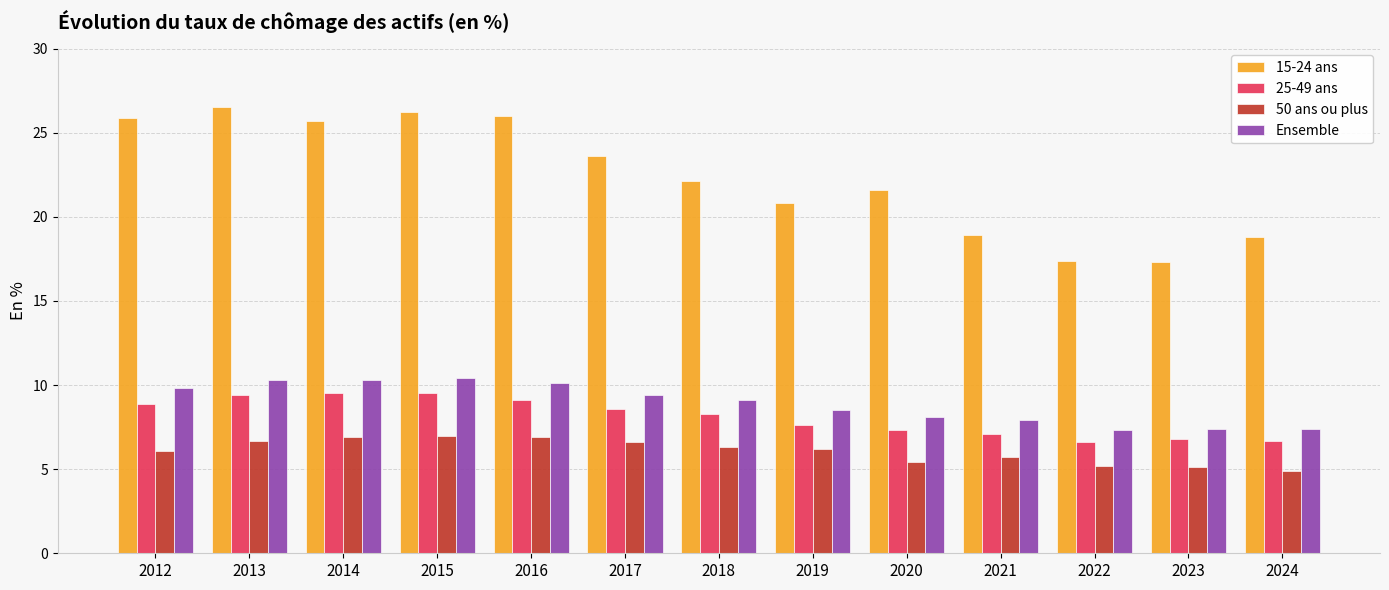

What is the smallest value displayed?

4.9